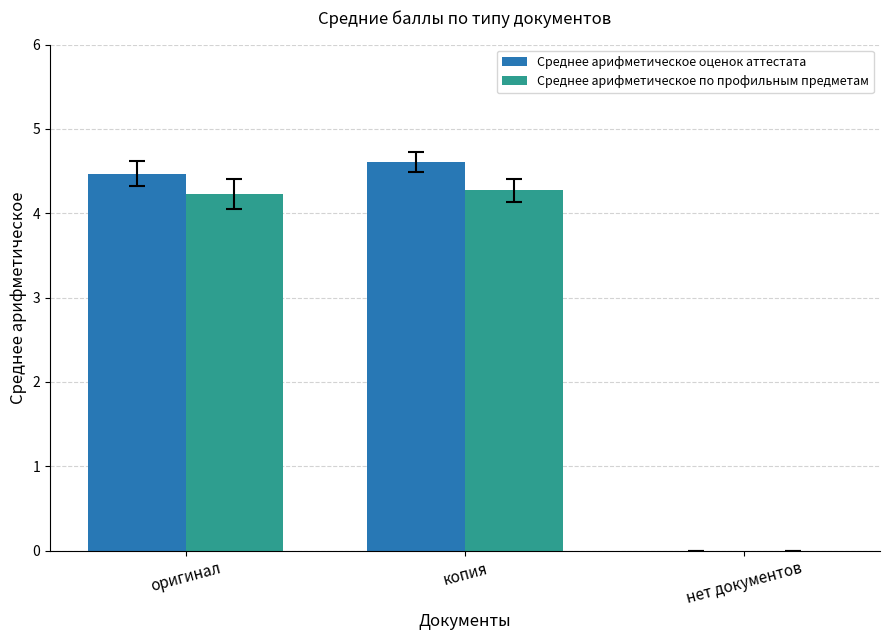

What are all the series names shown in the legend?

Среднее арифметическое оценок аттестата, Среднее арифметическое по профильным предметам